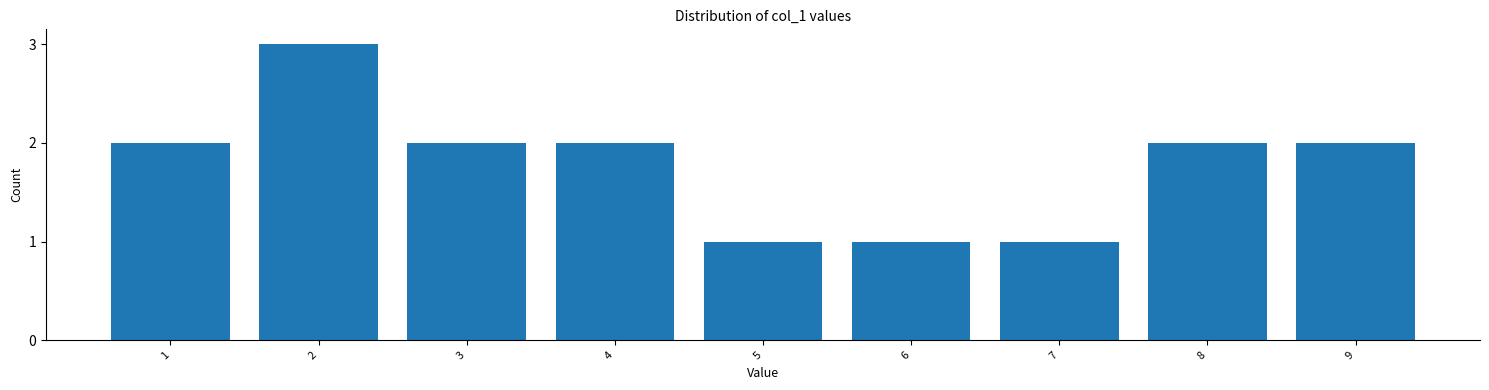

Reading left to right, list all the values displayed in this chart.

2	3	2	2	1	1	1	2	2